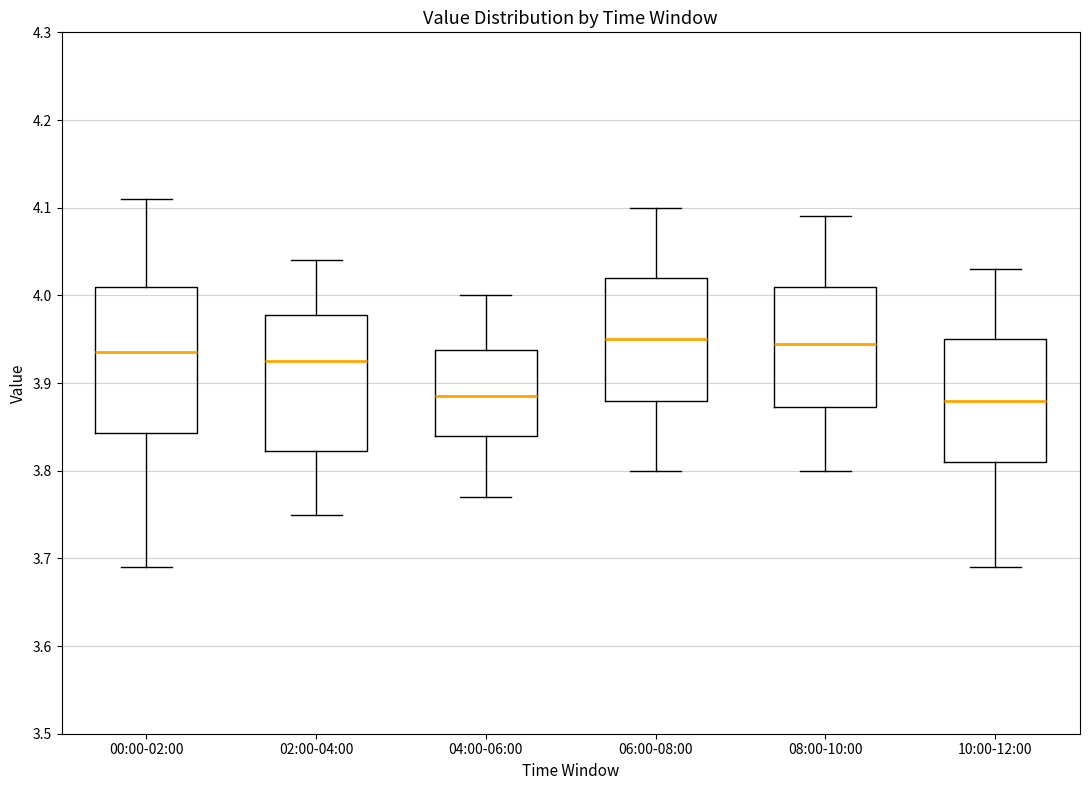

Reading left to right, transcribe this box plot: for each box, give where its median line is, the range the box spans, and where its two whiskers end, as read against the y-axis. The values are not printed on the chart, so give them approximately, as read against the axis.

00:00-02:00: median 3.94, box 3.84 to 4.01, whiskers 3.69 to 4.11
02:00-04:00: median 3.93, box 3.82 to 3.98, whiskers 3.75 to 4.04
04:00-06:00: median 3.89, box 3.84 to 3.94, whiskers 3.77 to 4.00
06:00-08:00: median 3.95, box 3.88 to 4.02, whiskers 3.80 to 4.10
08:00-10:00: median 3.95, box 3.87 to 4.01, whiskers 3.80 to 4.09
10:00-12:00: median 3.88, box 3.81 to 3.95, whiskers 3.69 to 4.03